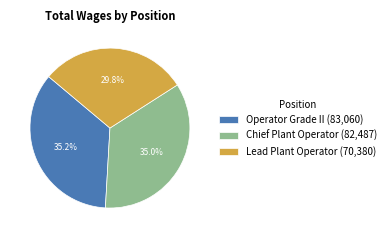

Count the number of slices in the pie.

3